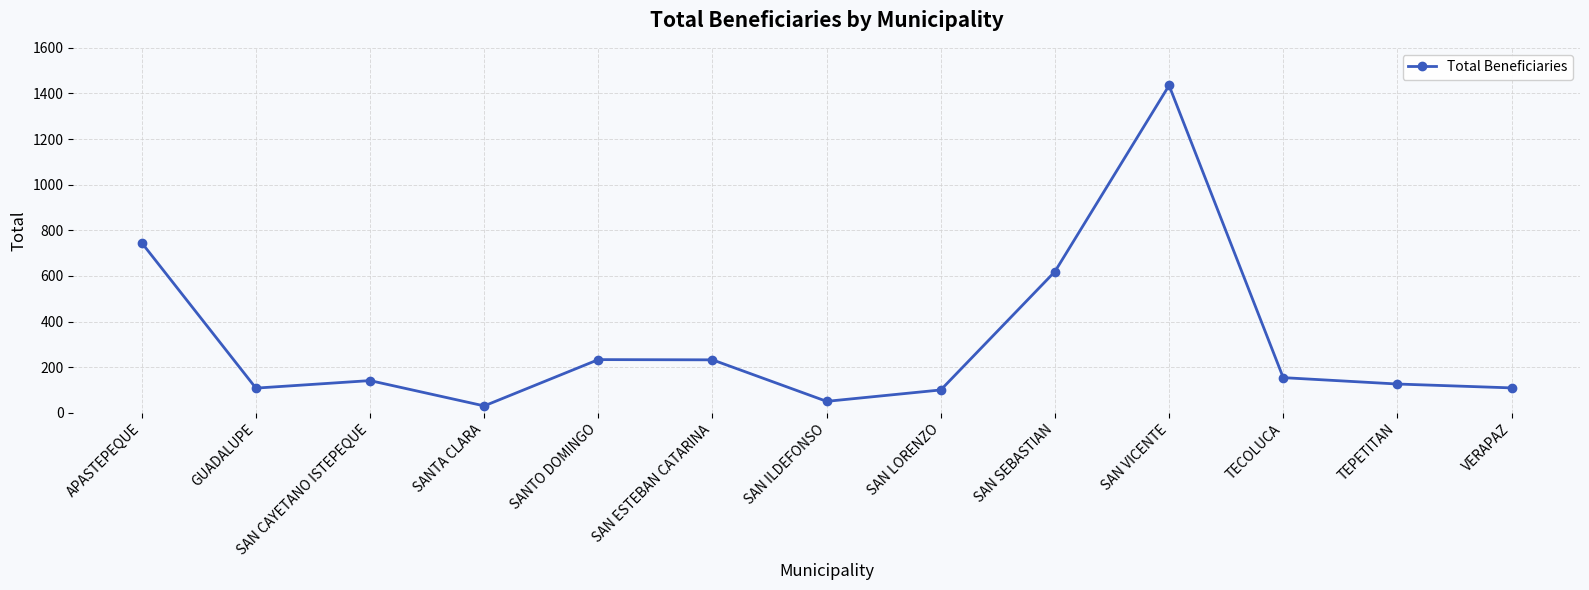

What is the average value?

314